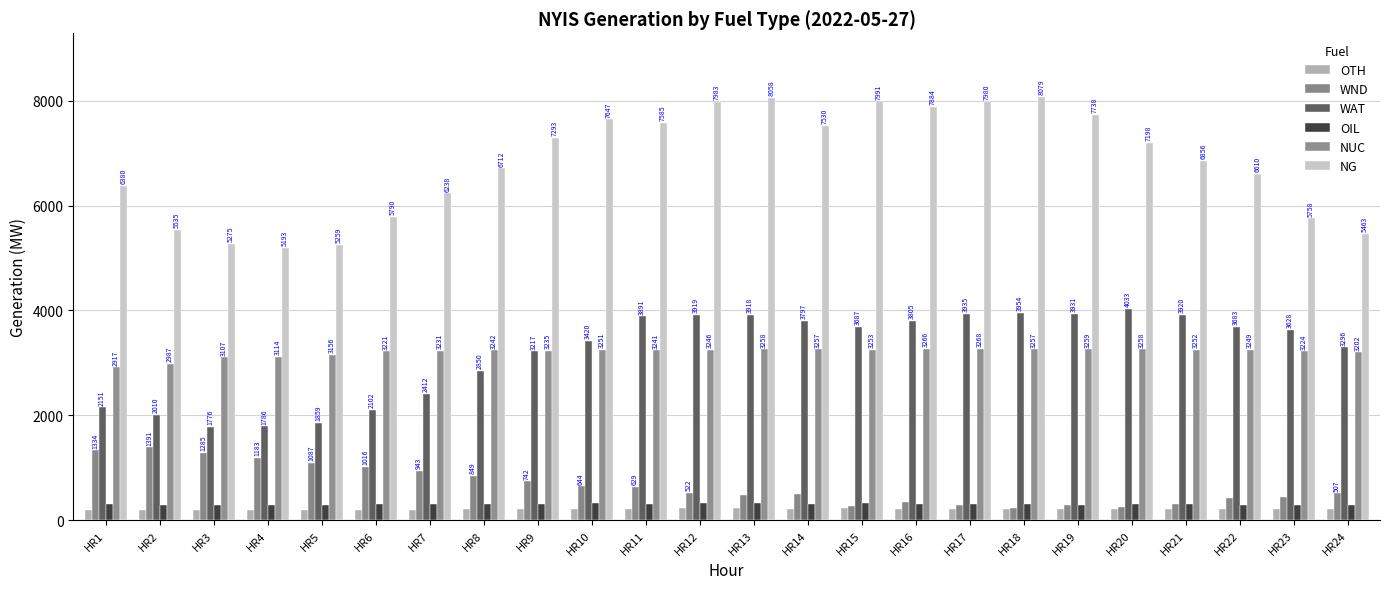

Reading left to right, list all the values displayed in this chart.

OTH: HR1=184	HR2=183	HR3=182	HR4=183	HR5=183	HR6=186	HR7=196	HR8=205	HR9=212	HR10=215	HR11=215	HR12=232	HR13=223	HR14=220	HR15=221	HR16=218	HR17=206	HR18=202	HR19=204	HR20=205	HR21=206	HR22=208	HR23=204	HR24=206
WND: HR1=1334	HR2=1391	HR3=1285	HR4=1183	HR5=1087	HR6=1016	HR7=943	HR8=849	HR9=742	HR10=644	HR11=629	HR12=522	HR13=477	HR14=494	HR15=266	HR16=348	HR17=286	HR18=226	HR19=286	HR20=244	HR21=305	HR22=417	HR23=441	HR24=507
WAT: HR1=2151	HR2=2010	HR3=1776	HR4=1786	HR5=1859	HR6=2102	HR7=2412	HR8=2850	HR9=3217	HR10=3420	HR11=3891	HR12=3919	HR13=3918	HR14=3797	HR15=3687	HR16=3805	HR17=3935	HR18=3954	HR19=3931	HR20=4033	HR21=3920	HR22=3683	HR23=3628	HR24=3296
OIL: HR1=304	HR2=291	HR3=290	HR4=288	HR5=292	HR6=298	HR7=299	HR8=300	HR9=301	HR10=332	HR11=315	HR12=317	HR13=318	HR14=306	HR15=316	HR16=309	HR17=307	HR18=305	HR19=293	HR20=313	HR21=300	HR22=294	HR23=291	HR24=287
NUC: HR1=2917	HR2=2987	HR3=3107	HR4=3114	HR5=3156	HR6=3221	HR7=3231	HR8=3242	HR9=3235	HR10=3251	HR11=3241	HR12=3246	HR13=3258	HR14=3257	HR15=3253	HR16=3266	HR17=3268	HR18=3257	HR19=3259	HR20=3258	HR21=3252	HR22=3249	HR23=3224	HR24=3202
NG: HR1=6380	HR2=5535	HR3=5275	HR4=5193	HR5=5259	HR6=5790	HR7=6238	HR8=6712	HR9=7293	HR10=7647	HR11=7585	HR12=7983	HR13=8058	HR14=7530	HR15=7991	HR16=7884	HR17=7980	HR18=8079	HR19=7738	HR20=7198	HR21=6856	HR22=6610	HR23=5758	HR24=5463